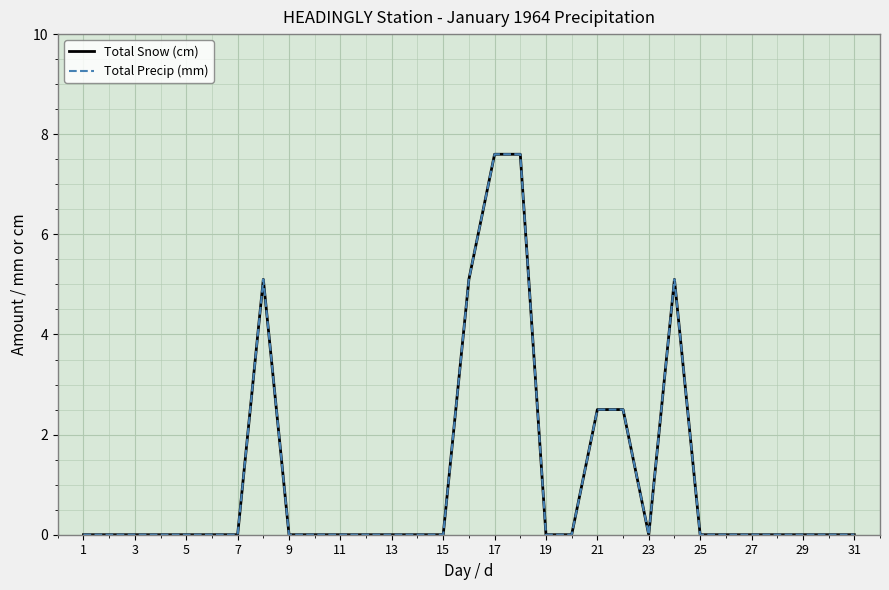

Which series has the largest range (max minus min)?

Total Snow (cm)